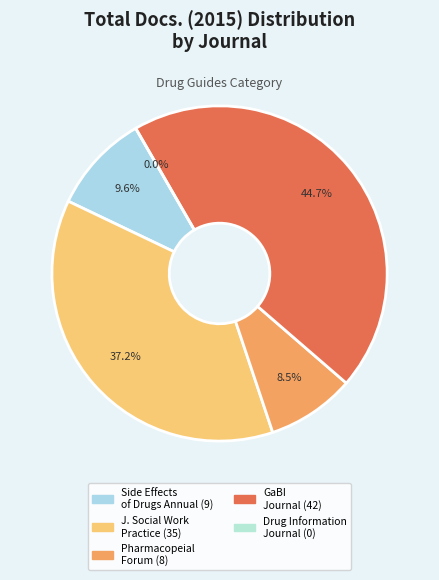

To the nearest percent, what is the difference between the largest and smallest slice percentages?

45%